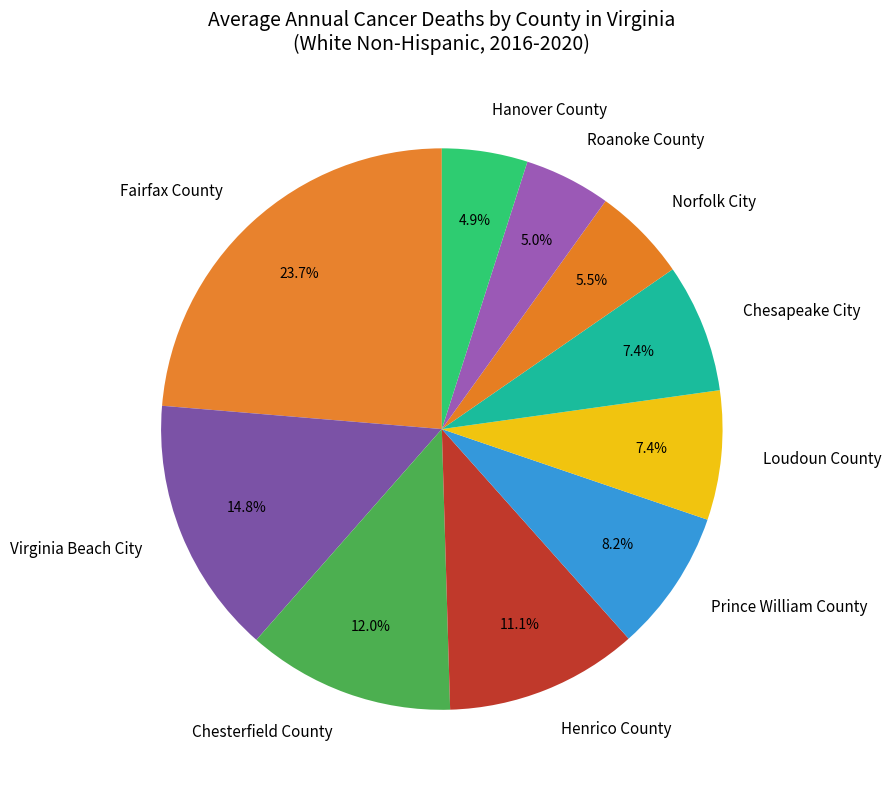

What percentage is NOT represented by Chesterfield County?

88.0%